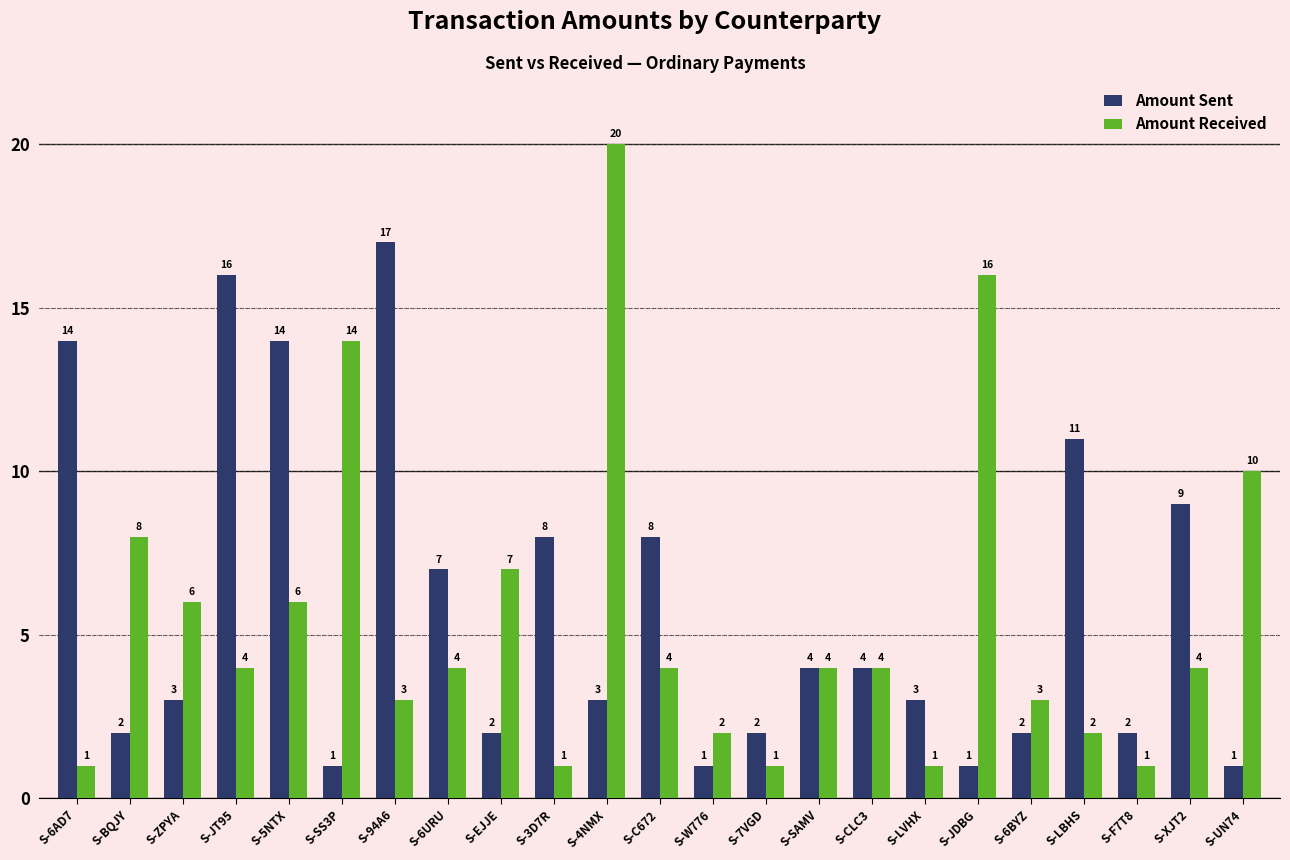

Which series has the largest range (max minus min)?

Amount Received